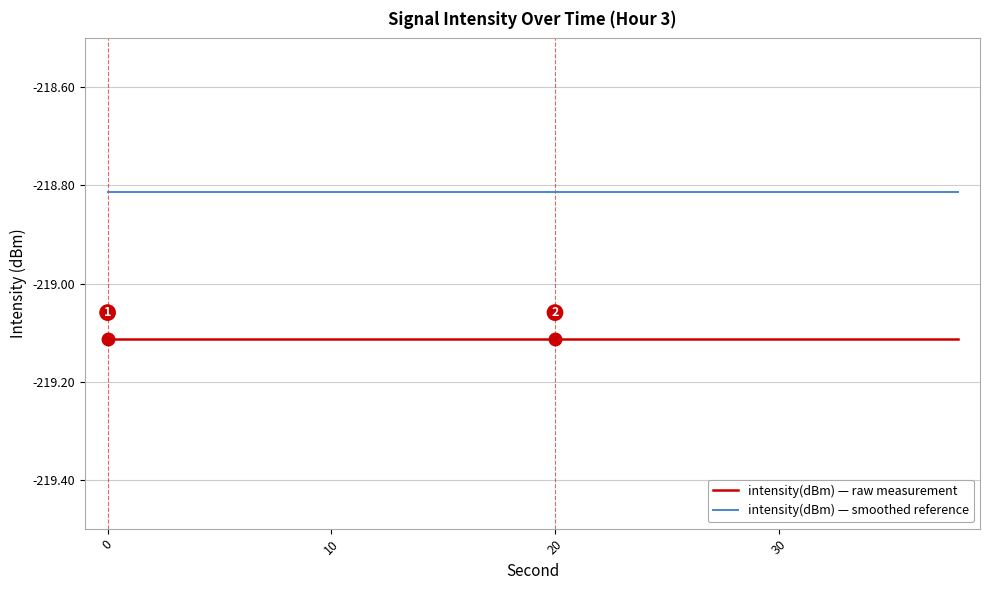

True or false: intensity(dBm) — raw measurement and intensity(dBm) — smoothed reference cross at least once.

False